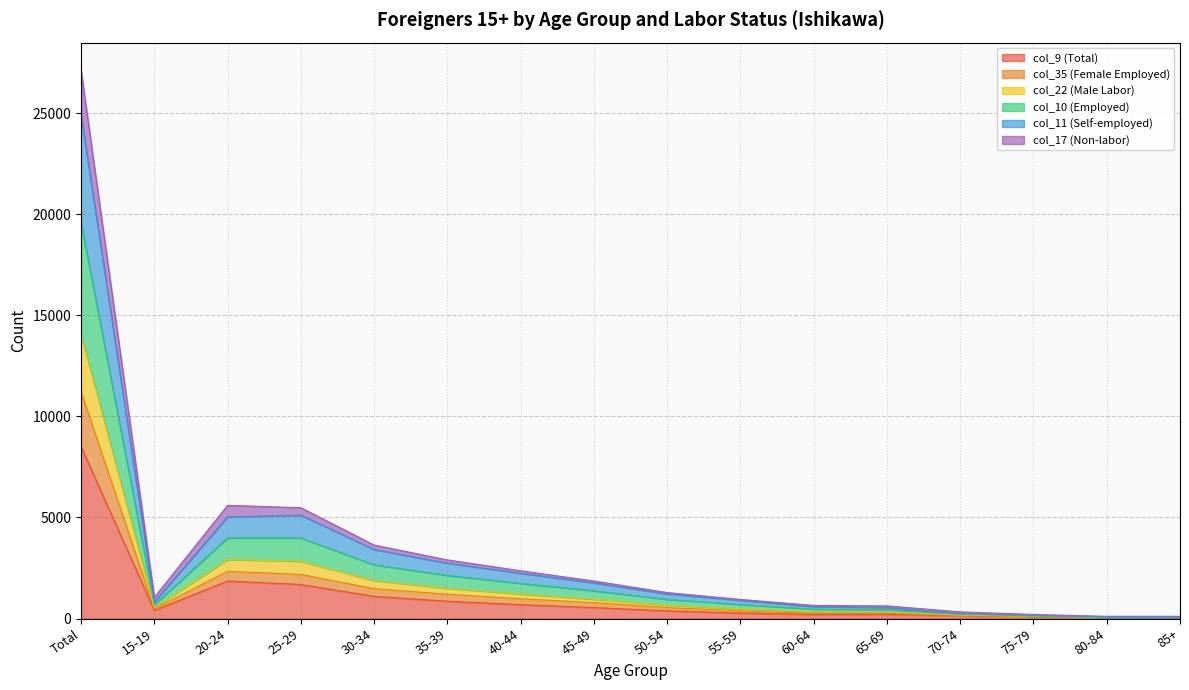

At which category is the sum across all series the highest?

Total